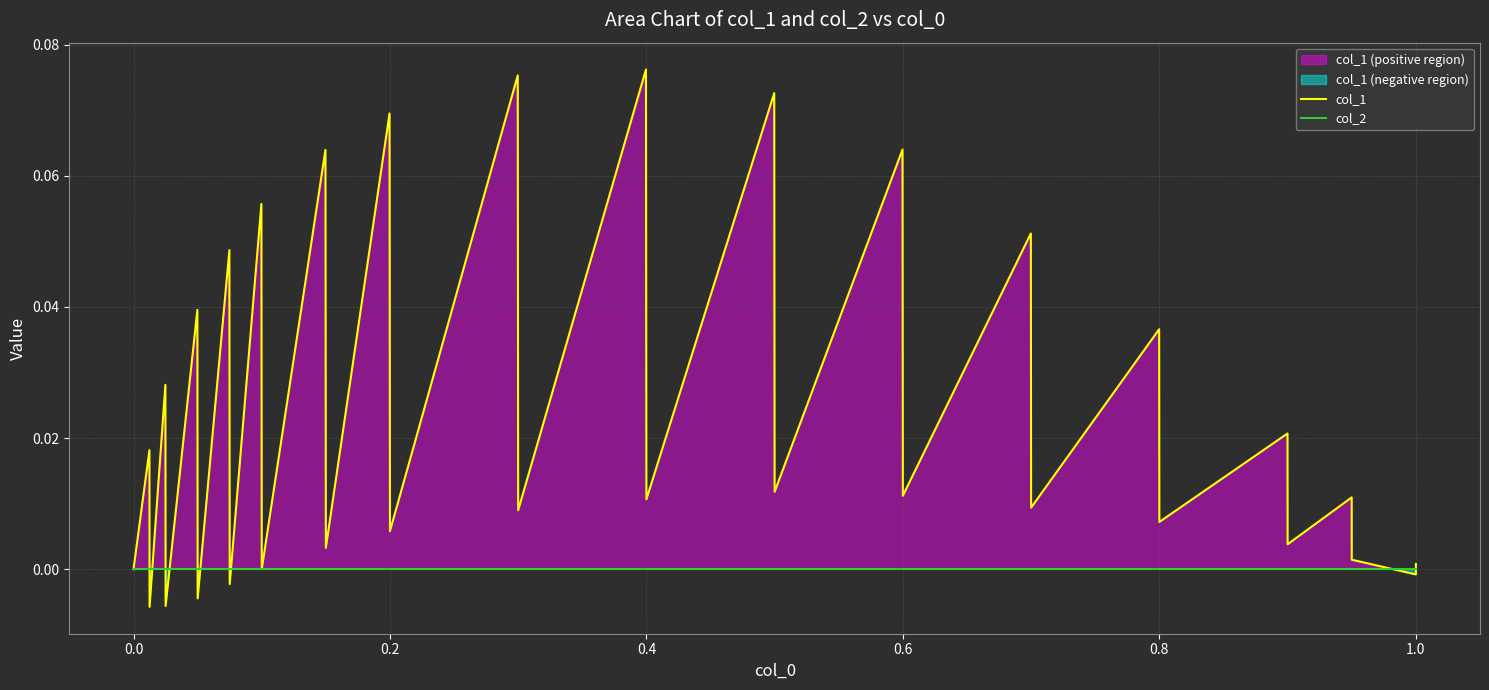

The col_2 series shows 0.0 at 0.6. True or false?

True